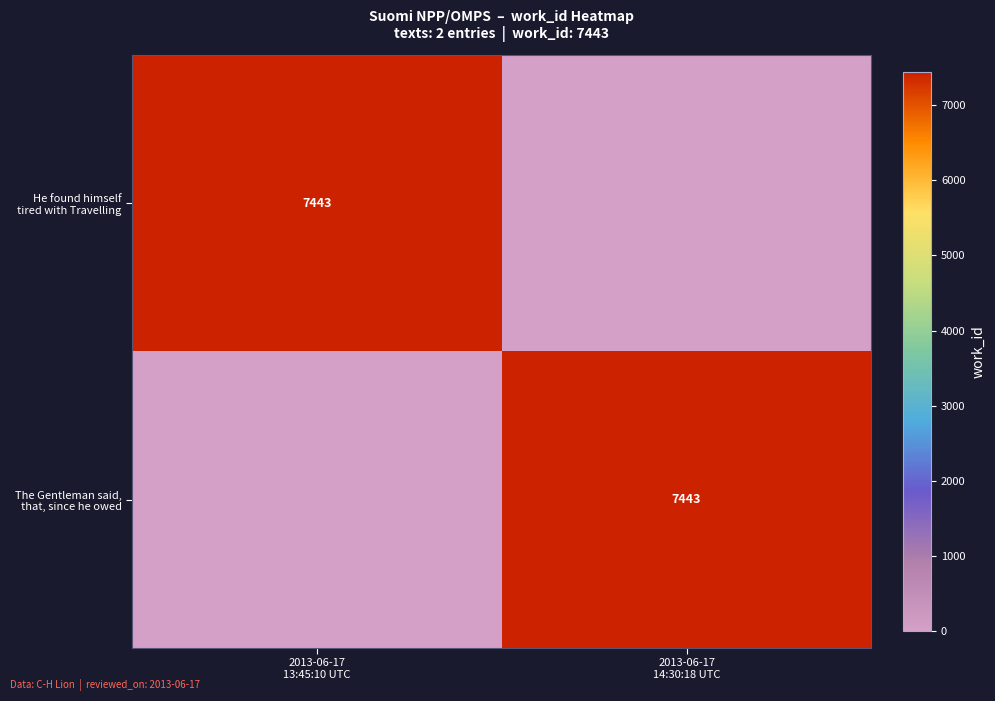

What value does the He found himself tired with Travelling series have at 2013-06-17 13:45:10 UTC?

7443